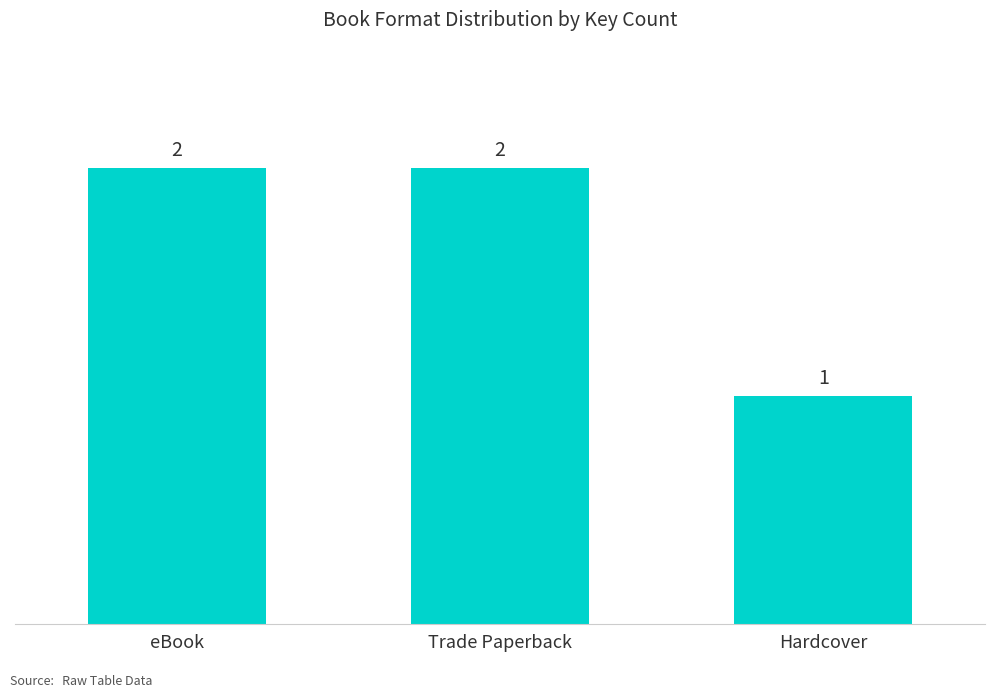

Is it true that the value at Trade Paperback is 3?

False